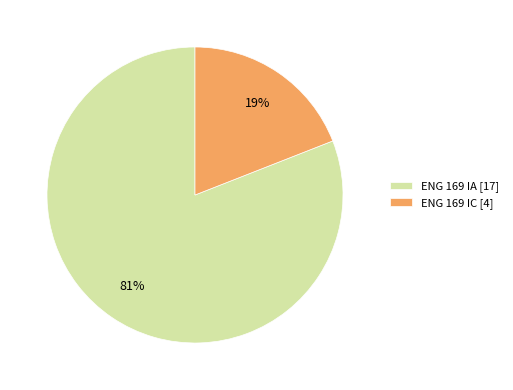

How many segments does this pie chart have?

2